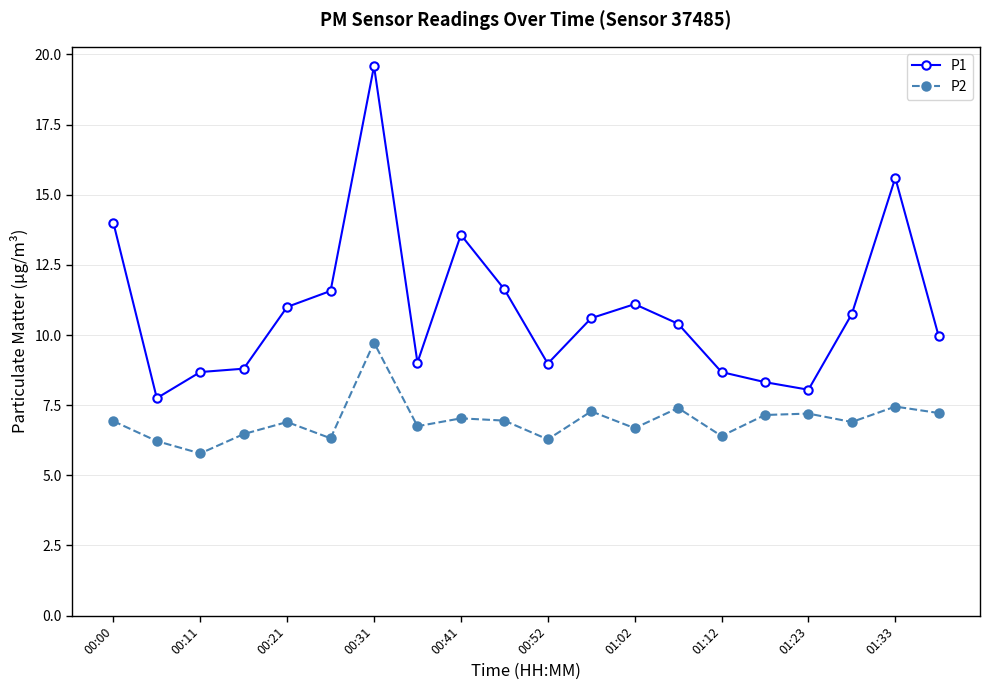

True or false: P1 and P2 cross at least once.

False